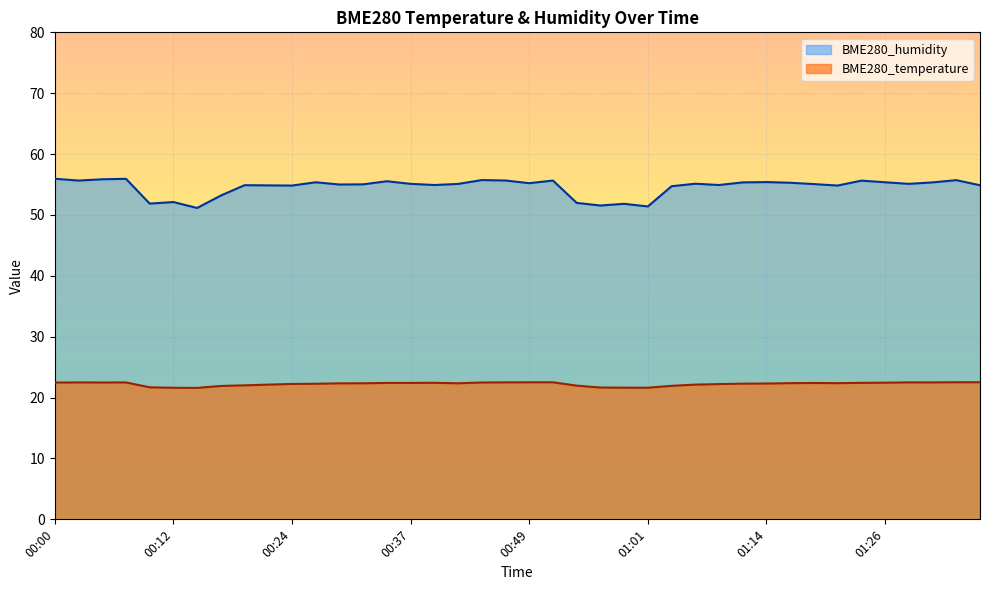

What is the label of the 17th point from the right?

00:56